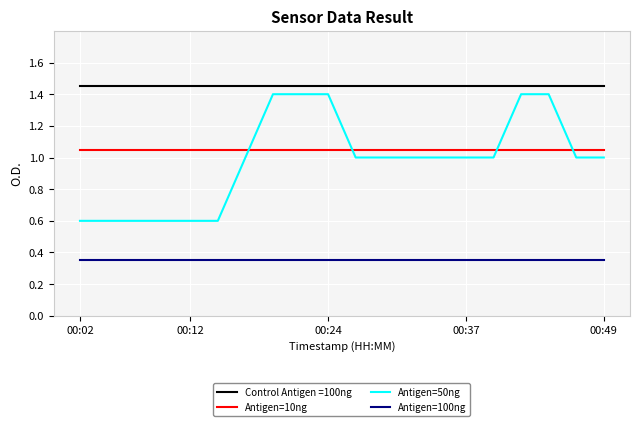

Which series has the largest total across all categories?

Control Antigen =100ng